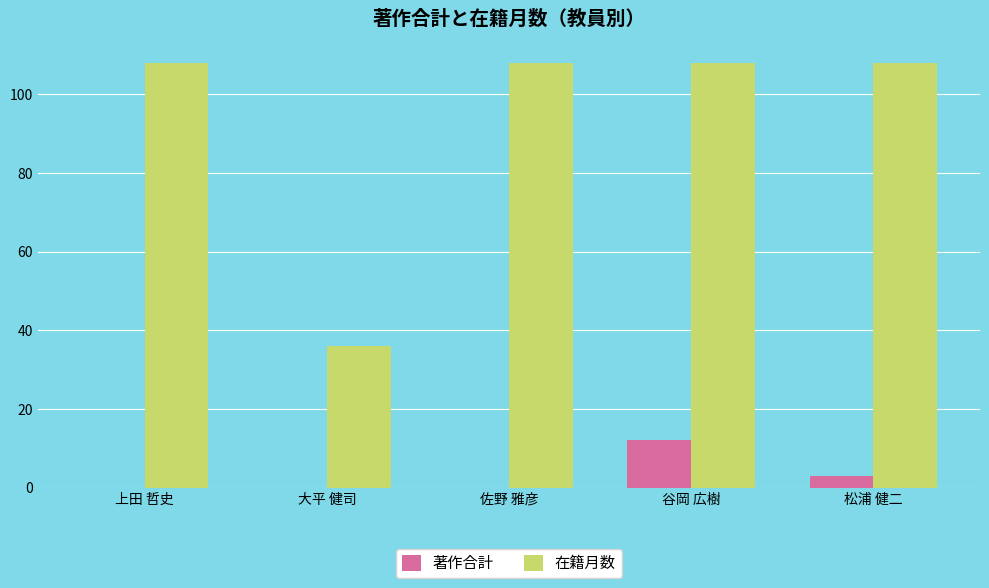

Which series has the largest total across all categories?

在籍月数